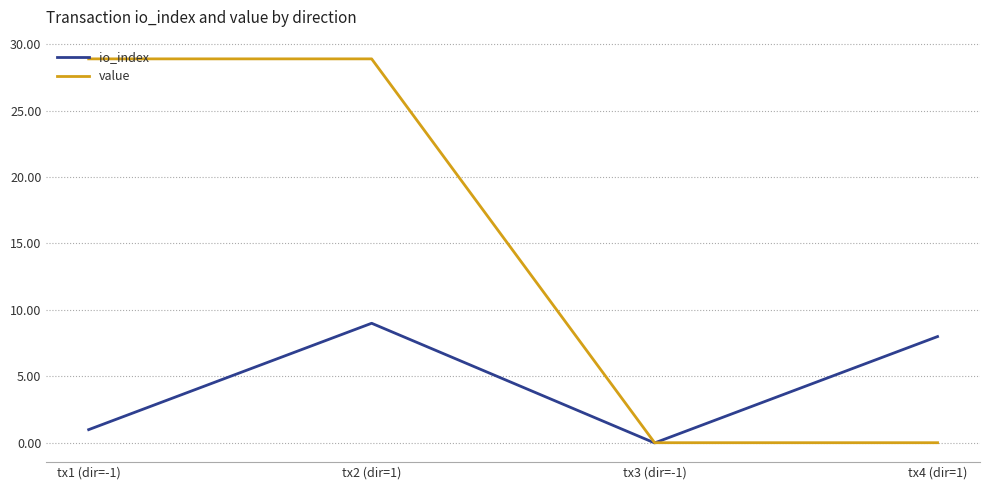

The value of value at tx3 (dir=-1) is 0.0. True or false?

True